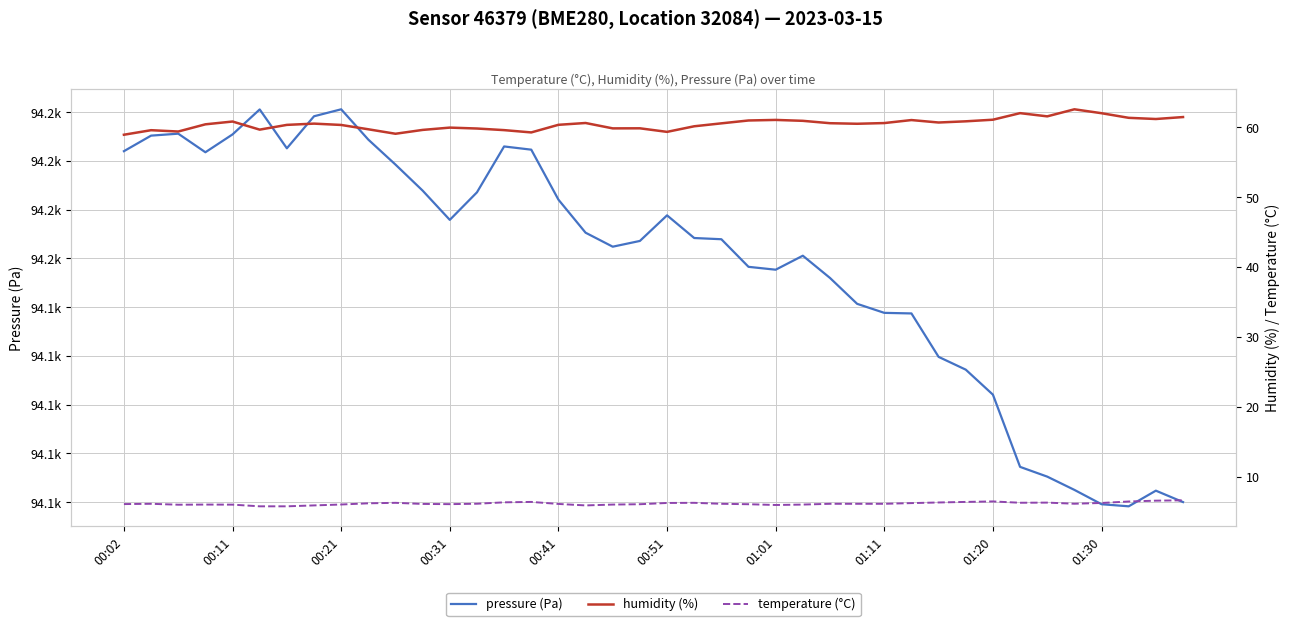

What is the smallest value displayed?

5.7